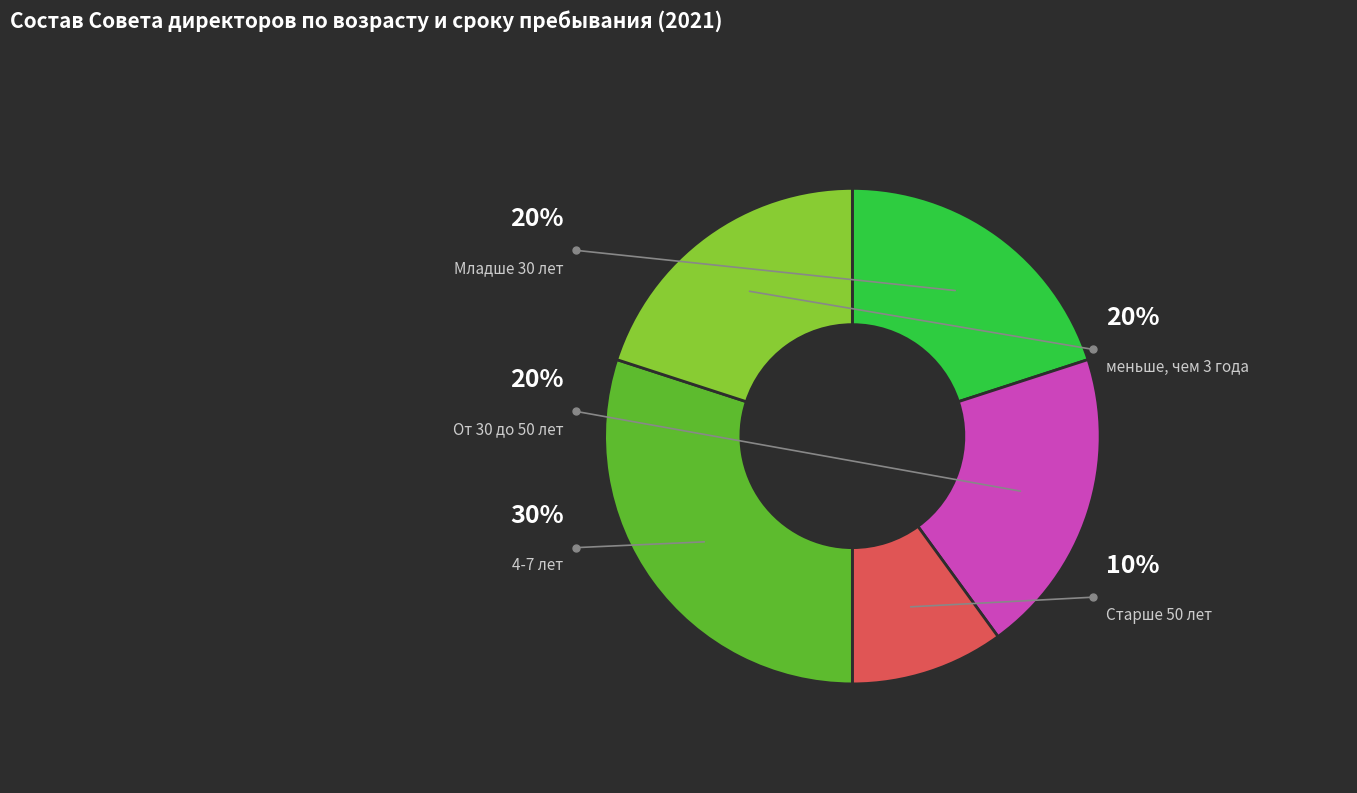

What percentage is NOT represented by От 30 до 50 лет?

80.0%